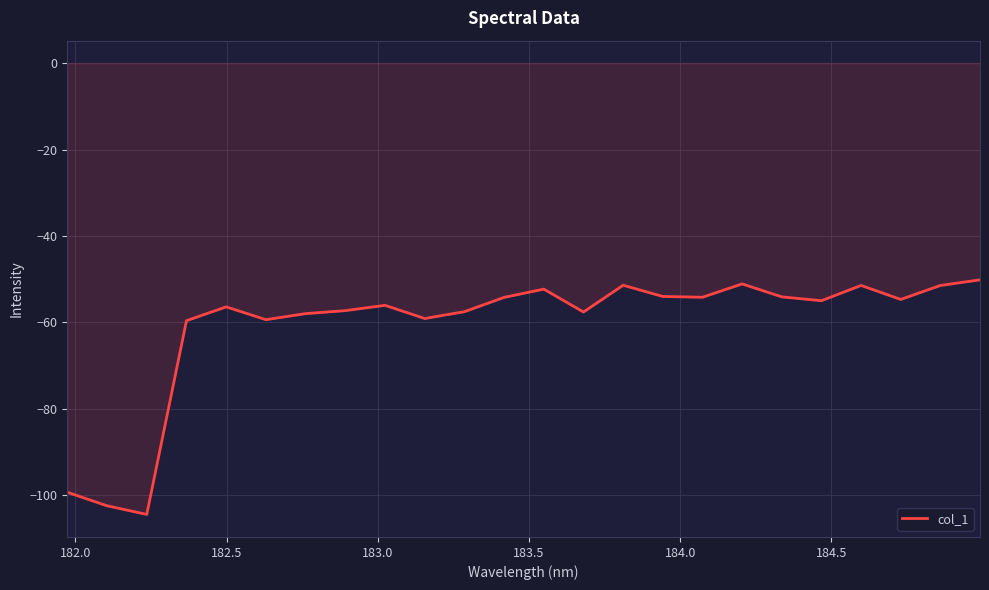

What is the greatest value displayed?

-50.2